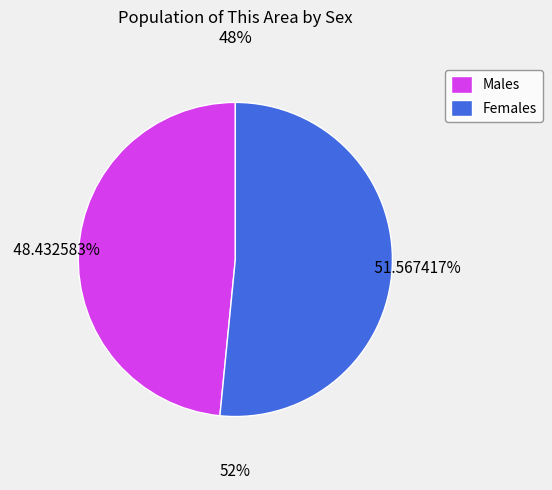

To the nearest percent, what percentage of the pie is Male?

48%